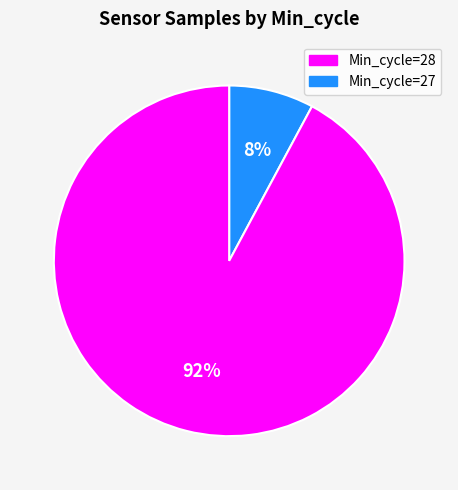

Does any single category account for the majority?

Yes